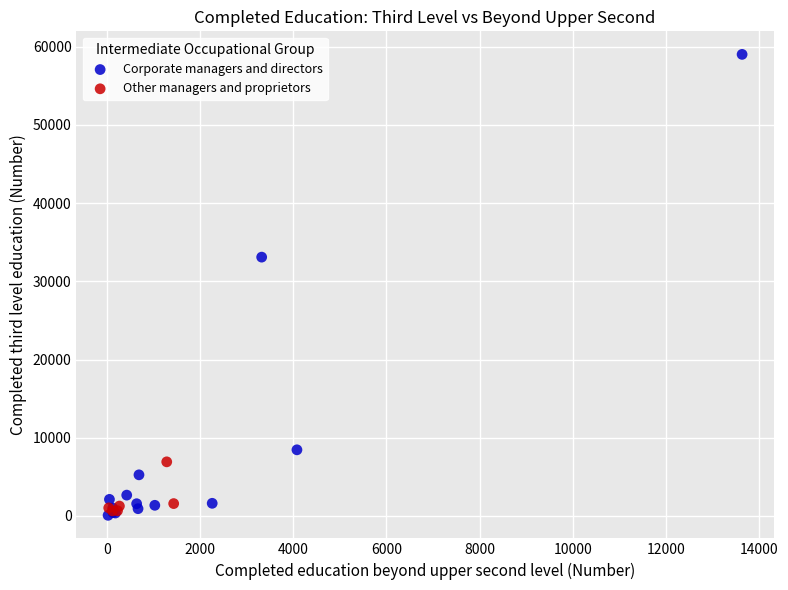

Which series contains the lowest Y value?

Corporate managers and directors